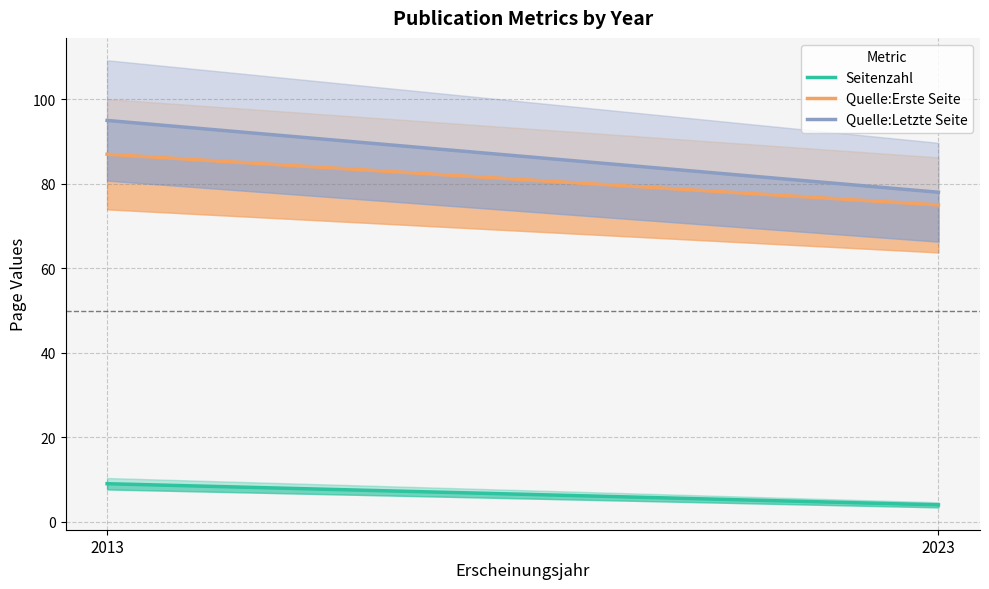

What is the value of the Quelle:Letzte Seite point at the 2nd from the left?

78